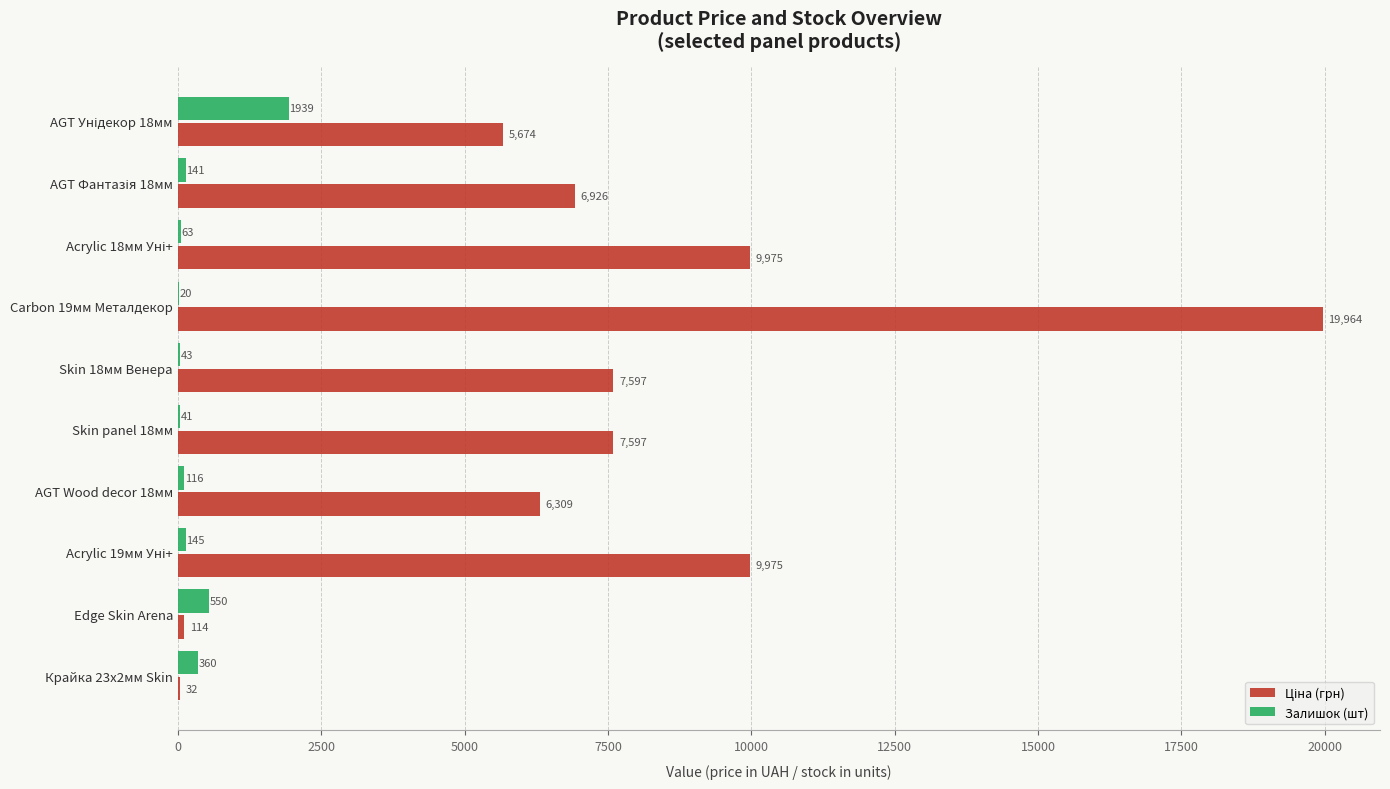

At which category is the sum across all series the highest?

Carbon 19мм Металдекор